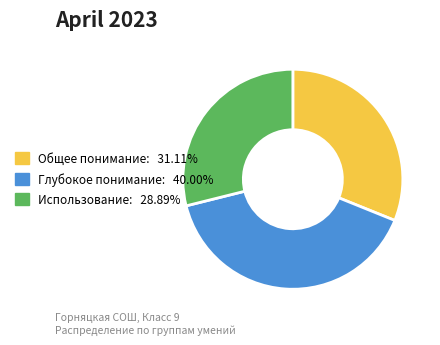

Is there a majority slice in this chart?

No